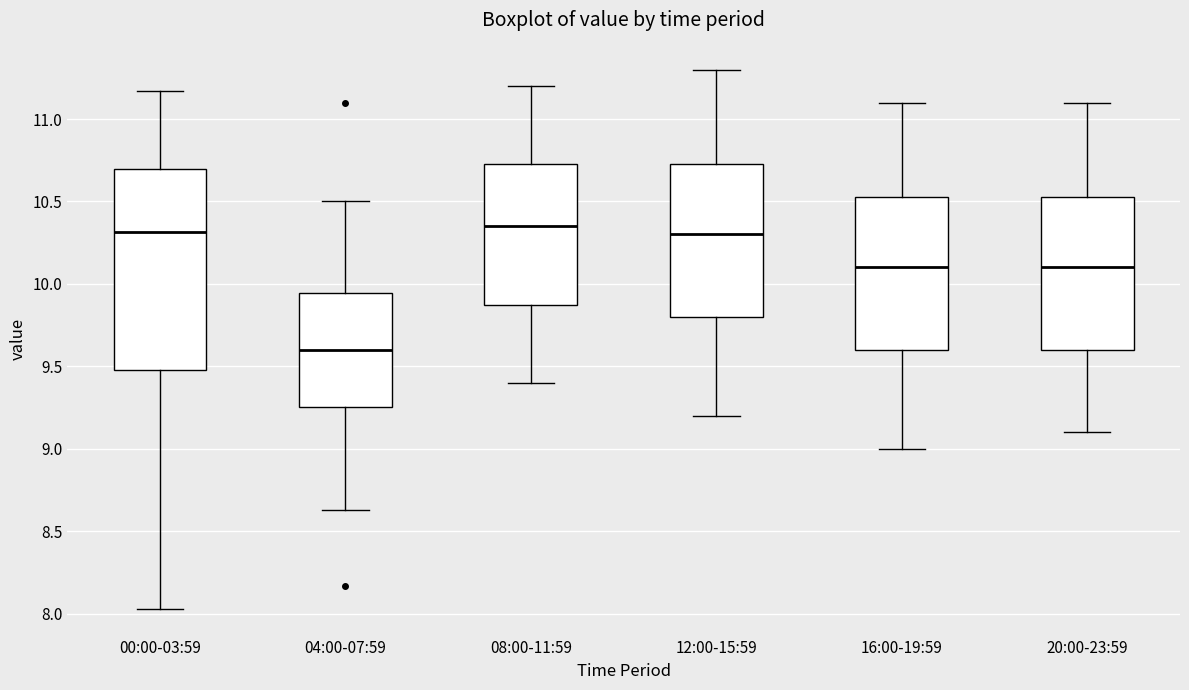

Reading left to right, read every box against the y-axis: the position of its median line, the range the box covers, and the ends of its whiskers. The values are not printed on the chart, so give them approximately, as read against the axis.

00:00-03:59: median 10.30, box 9.50 to 10.70, whiskers 8.05 to 11.15
04:00-07:59: median 9.60, box 9.25 to 9.95, whiskers 8.65 to 10.50
08:00-11:59: median 10.35, box 9.90 to 10.75, whiskers 9.40 to 11.20
12:00-15:59: median 10.30, box 9.80 to 10.75, whiskers 9.20 to 11.30
16:00-19:59: median 10.10, box 9.60 to 10.55, whiskers 9.00 to 11.10
20:00-23:59: median 10.10, box 9.60 to 10.55, whiskers 9.10 to 11.10